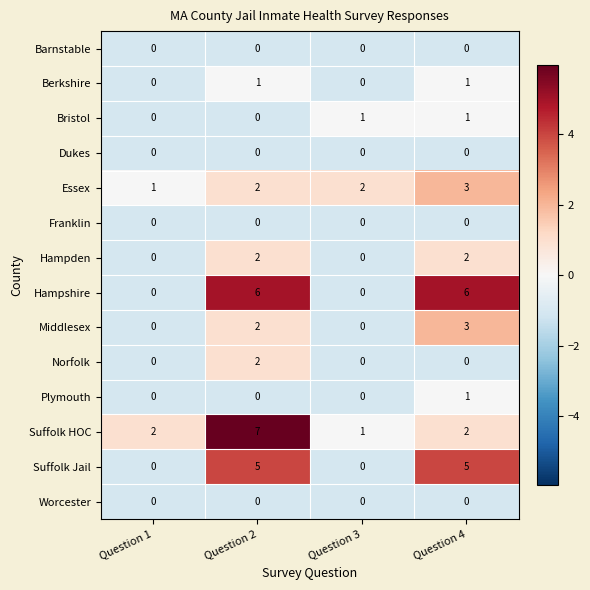

Is it true that Bristol equals 0 at Question 3?

False